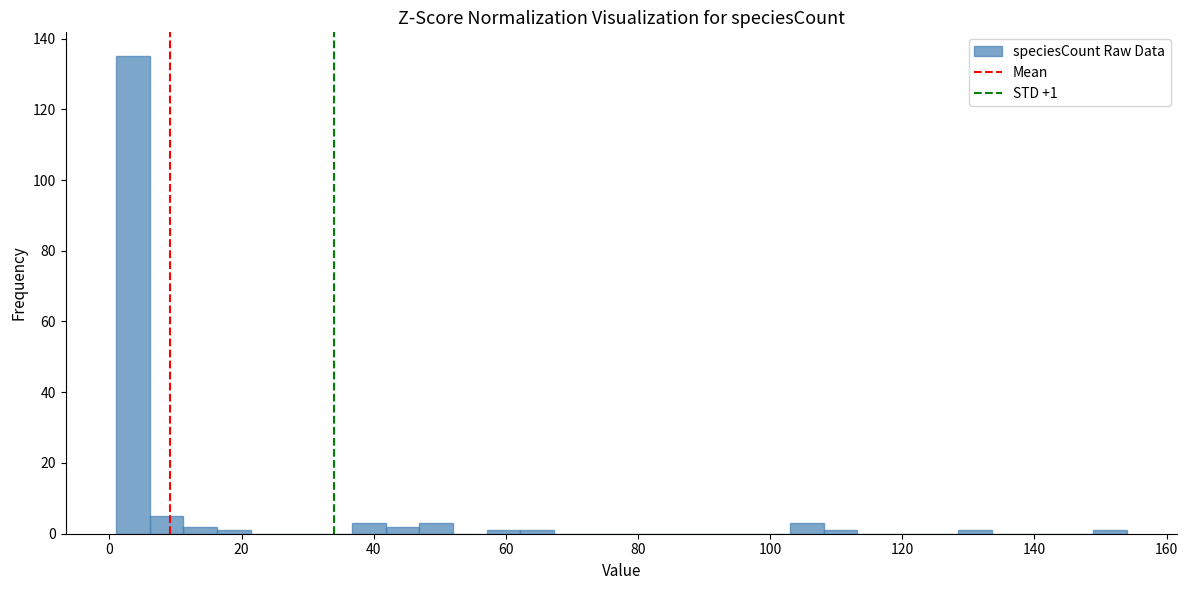

Around what value on the x-axis is the tallest bar? Give the approximate position of its centre, as read against the axis.

4